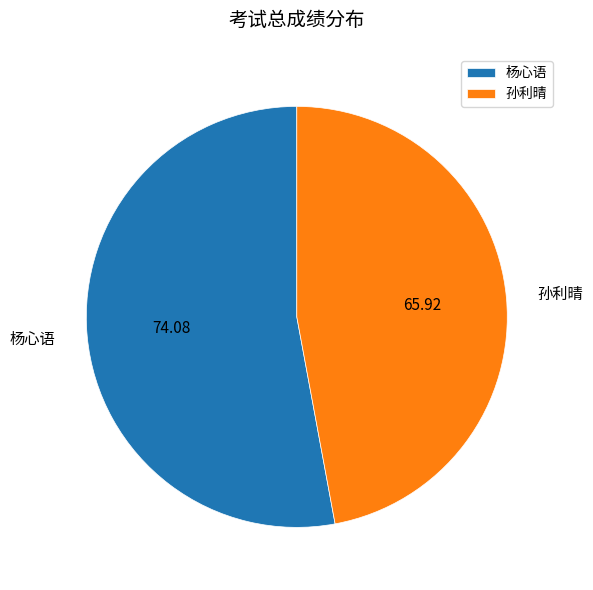

Which category accounts for the majority?

杨心语